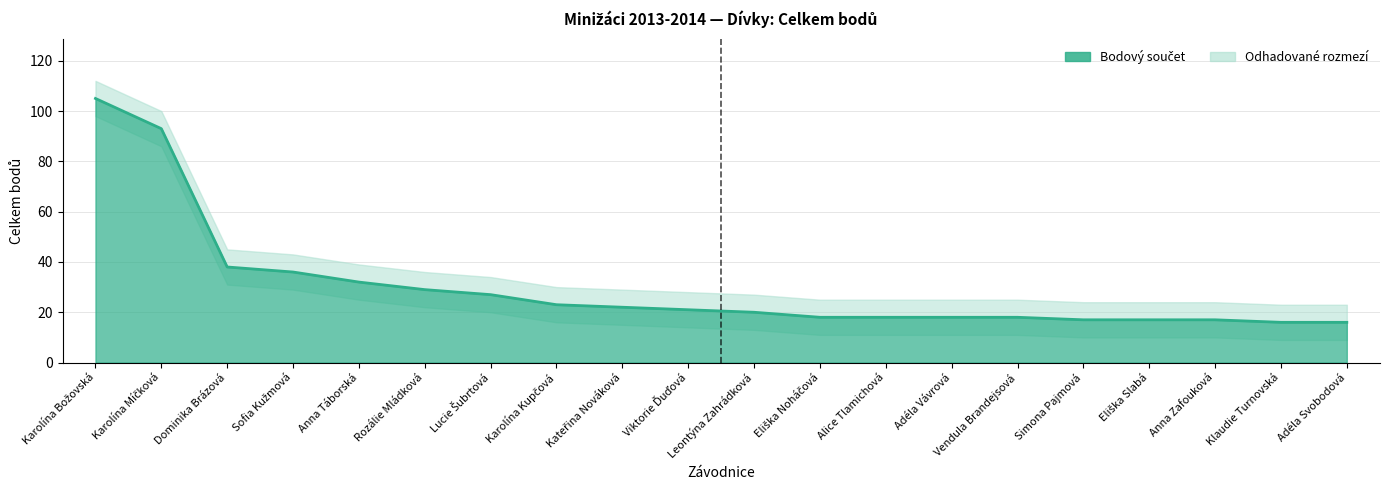

Which series has the largest total across all categories?

Upper band